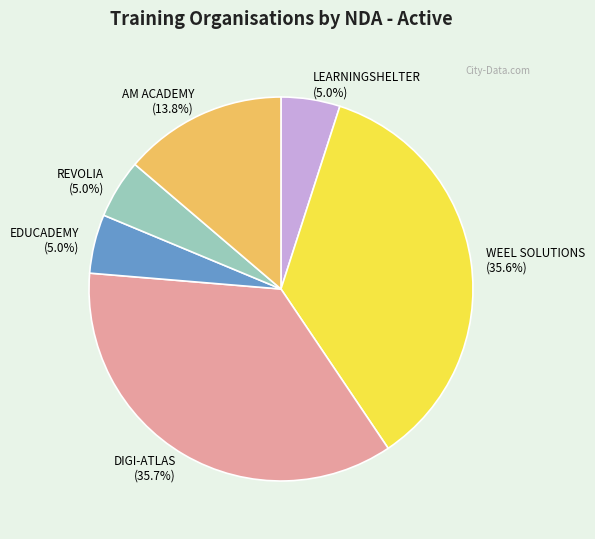

Is it true that EDUCADEMY is 5% of the pie?

True